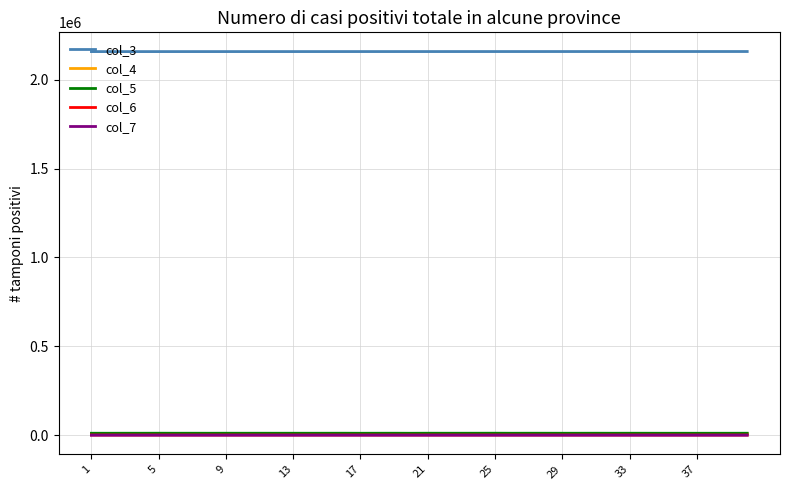

True or false: col_3 and col_5 intersect in this chart.

False